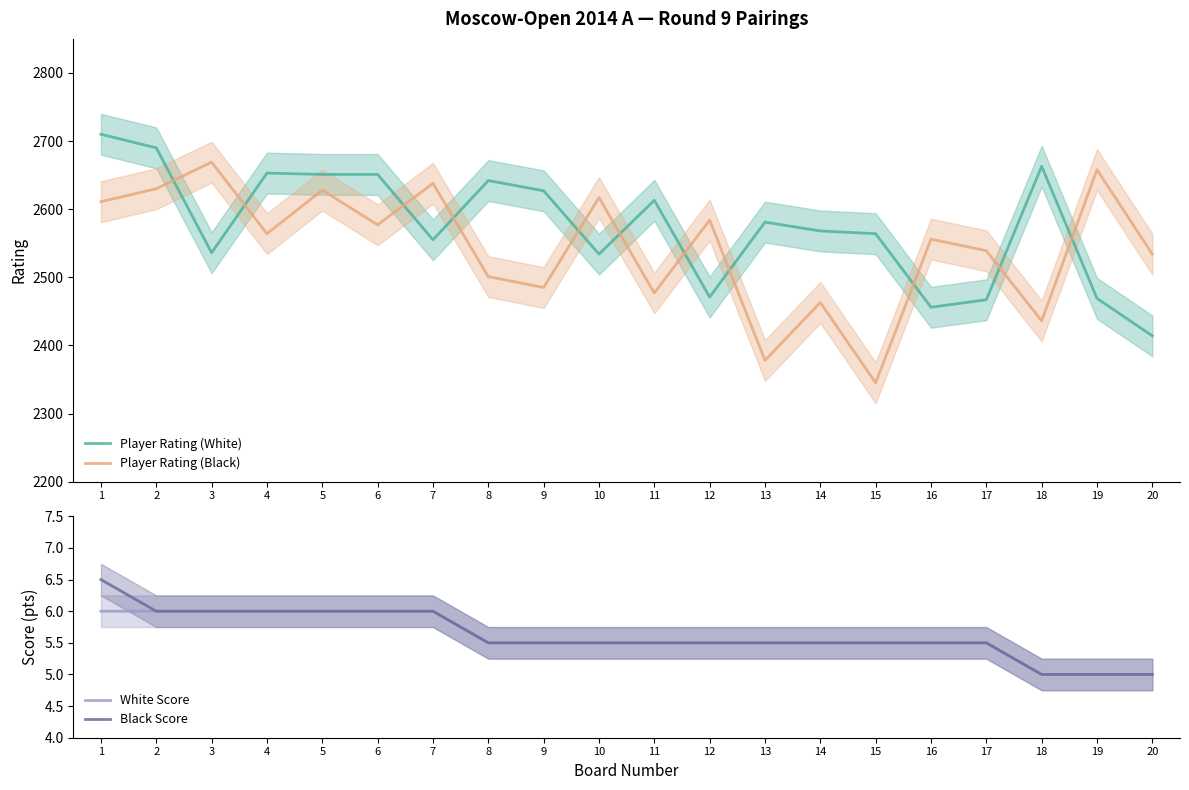

What is the lowest value of the Player Rating (White) series?

2414